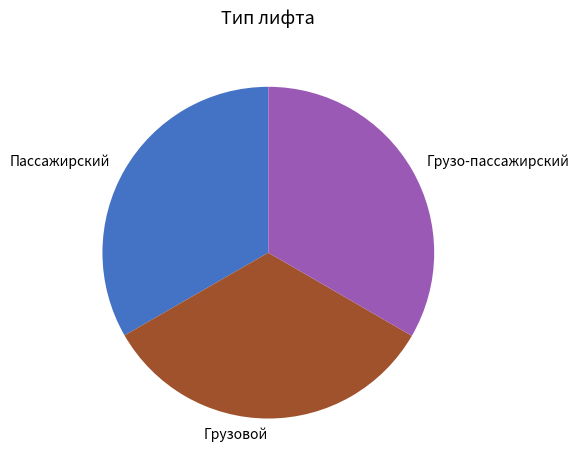

True or false: Грузовой accounts for 33% of the total.

True